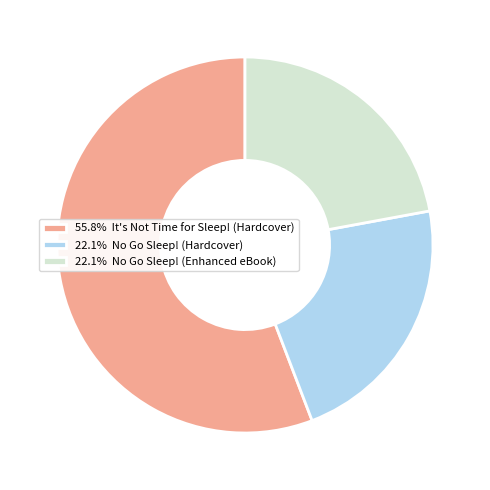

Count the number of slices in the pie.

3